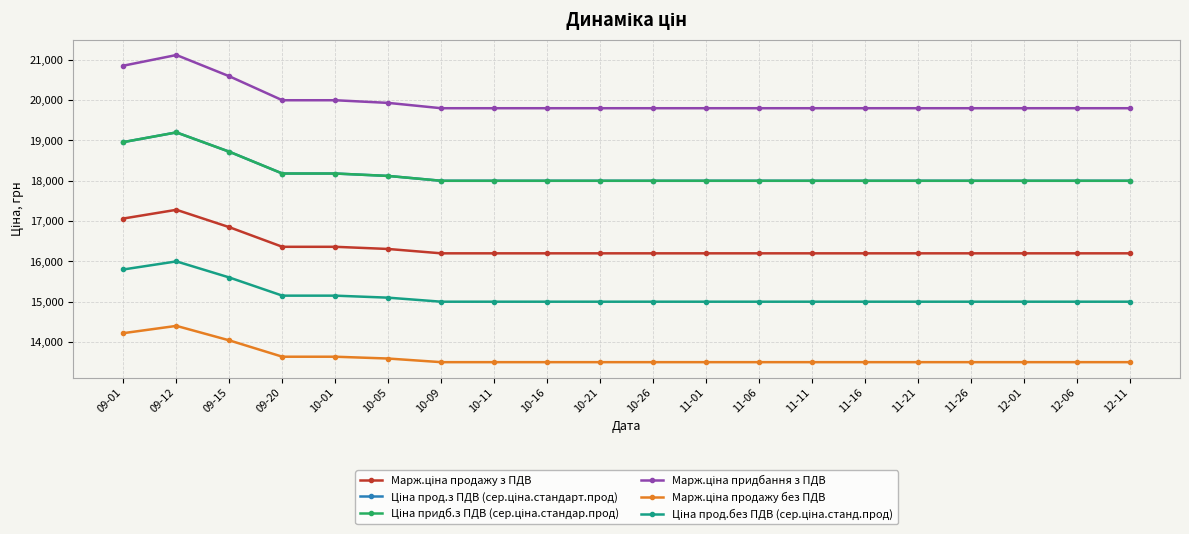

What is the difference between the maximum and minimum values in the Ціна придб.з ПДВ (сер.ціна.стандар.прод) series?

1200